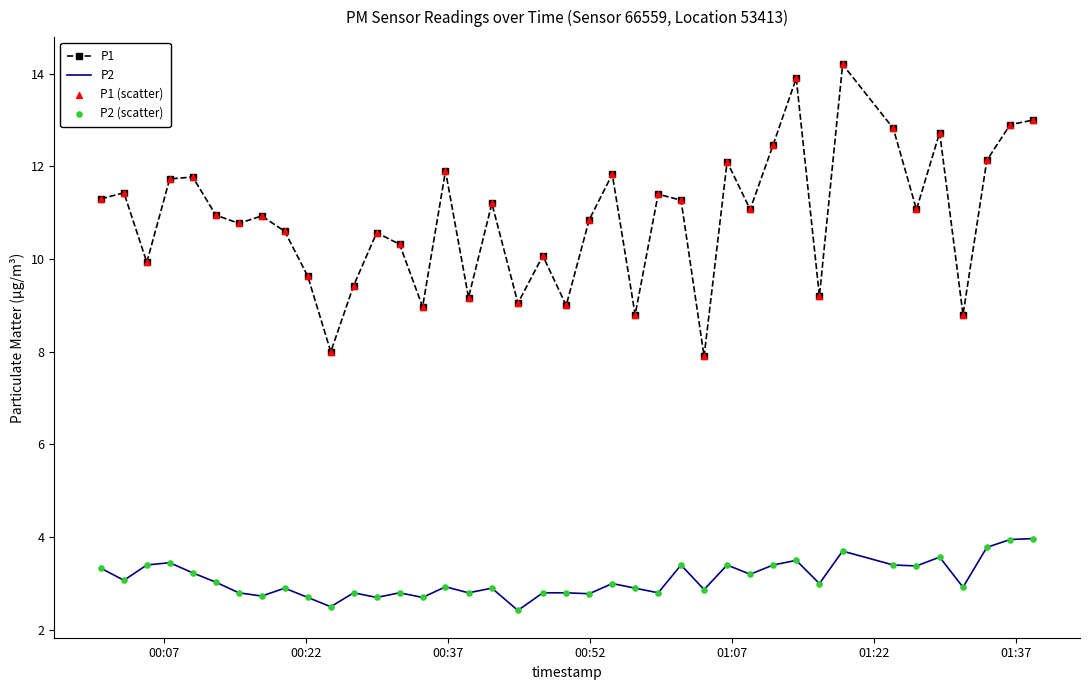

True or false: P1 and P2 intersect in this chart.

False